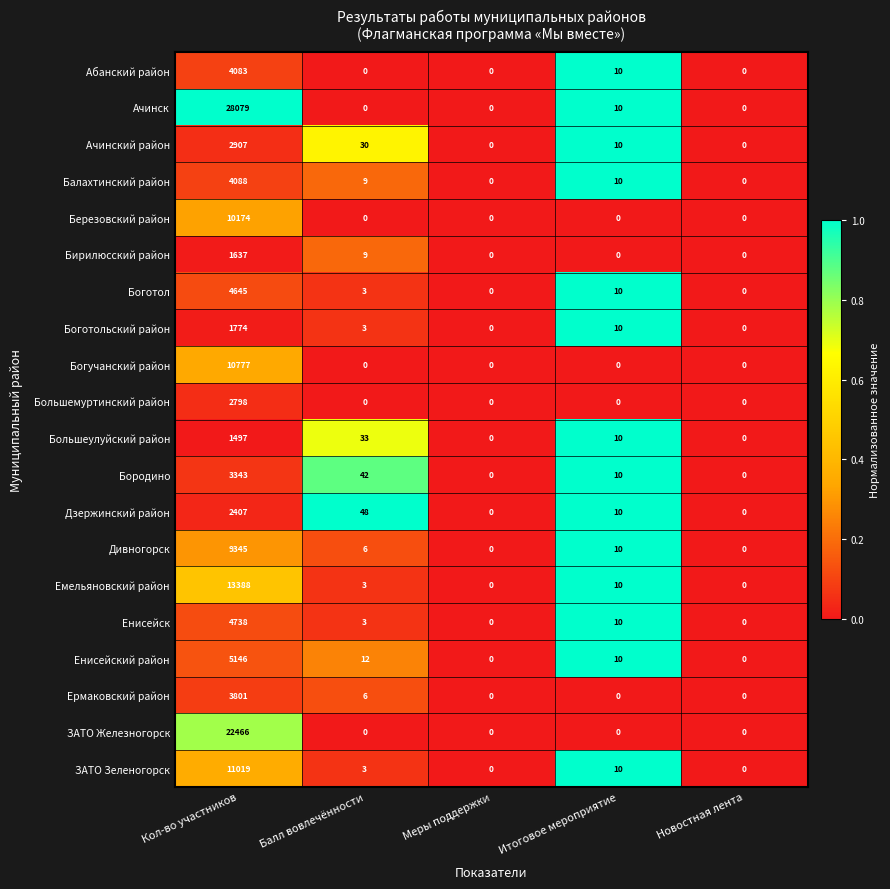

Between Кол-во участников and Меры поддержки, which series saw the biggest shift?

Ачинск